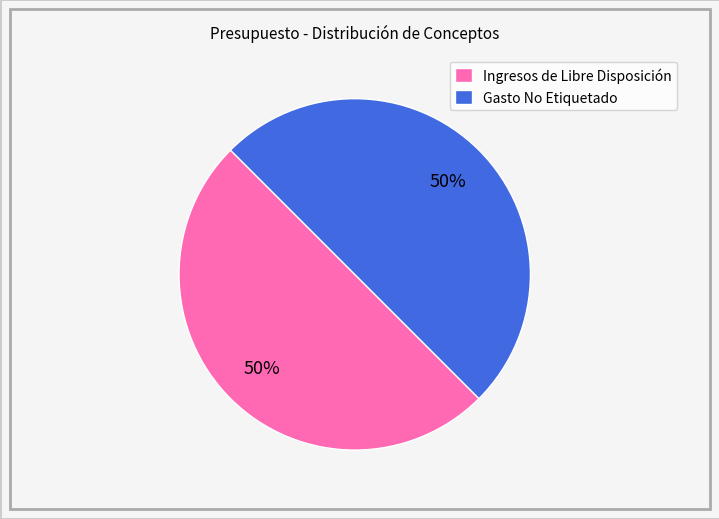

Combined, do Ingresos de Libre Disposición and Gasto No Etiquetado account for over 50%?

Yes